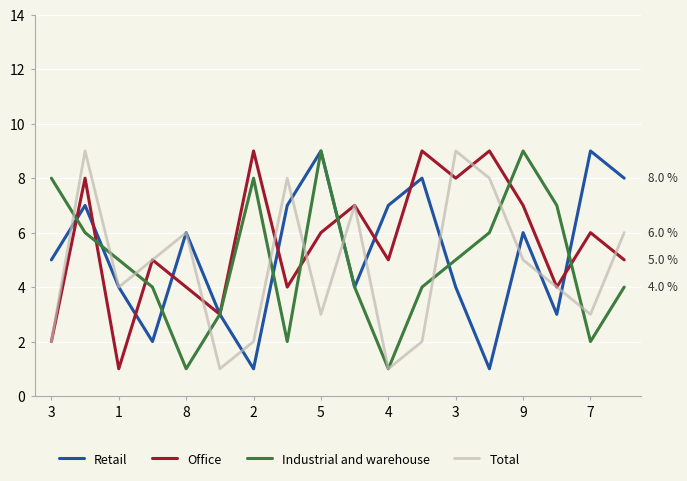

What is the greatest value displayed?

9